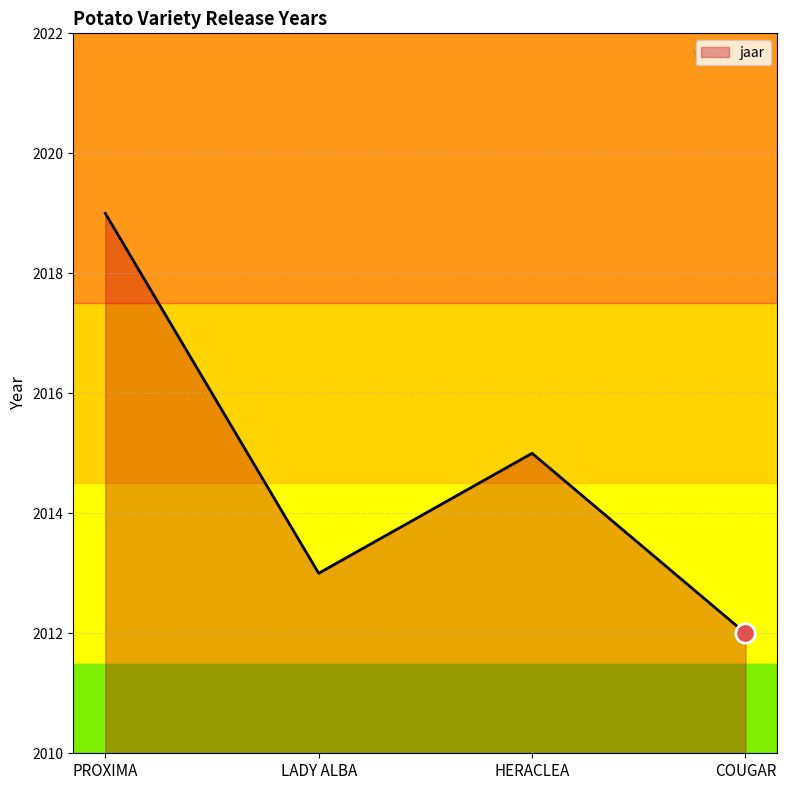

The value at COUGAR is 2743. True or false?

False